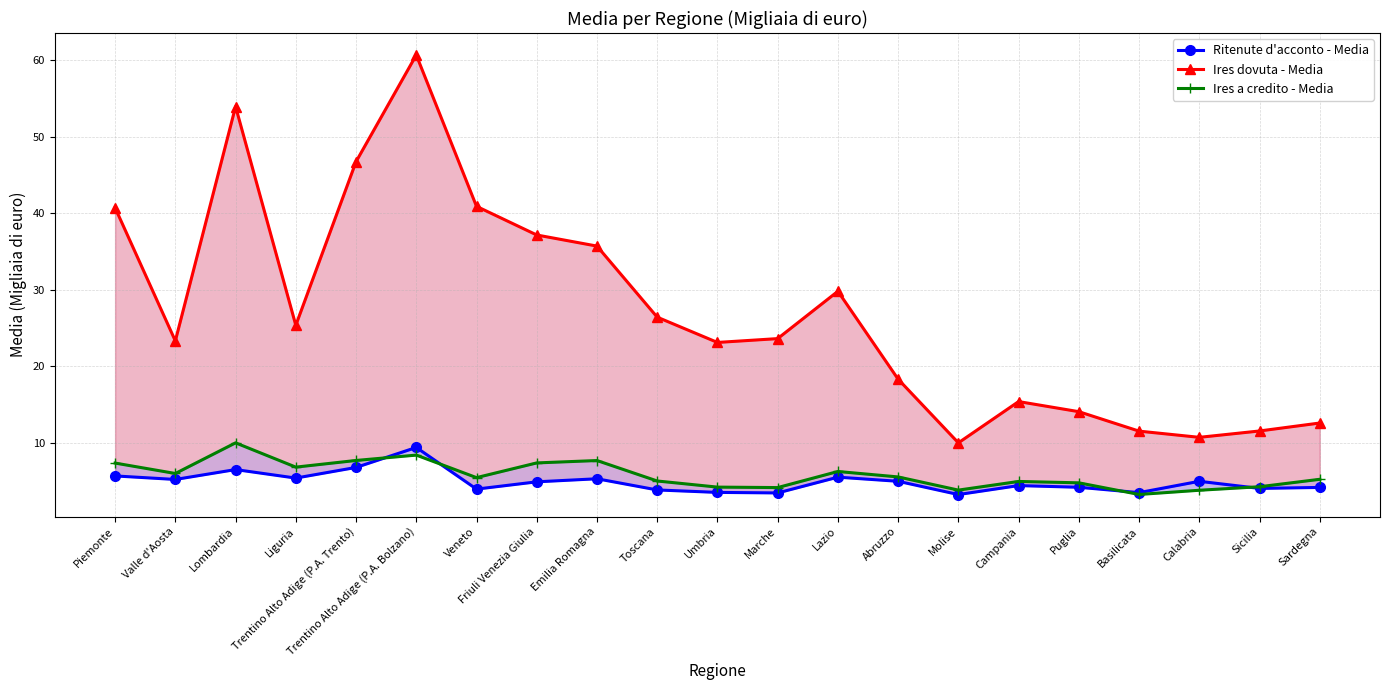

What is the label of the 5th point from the right?

Puglia